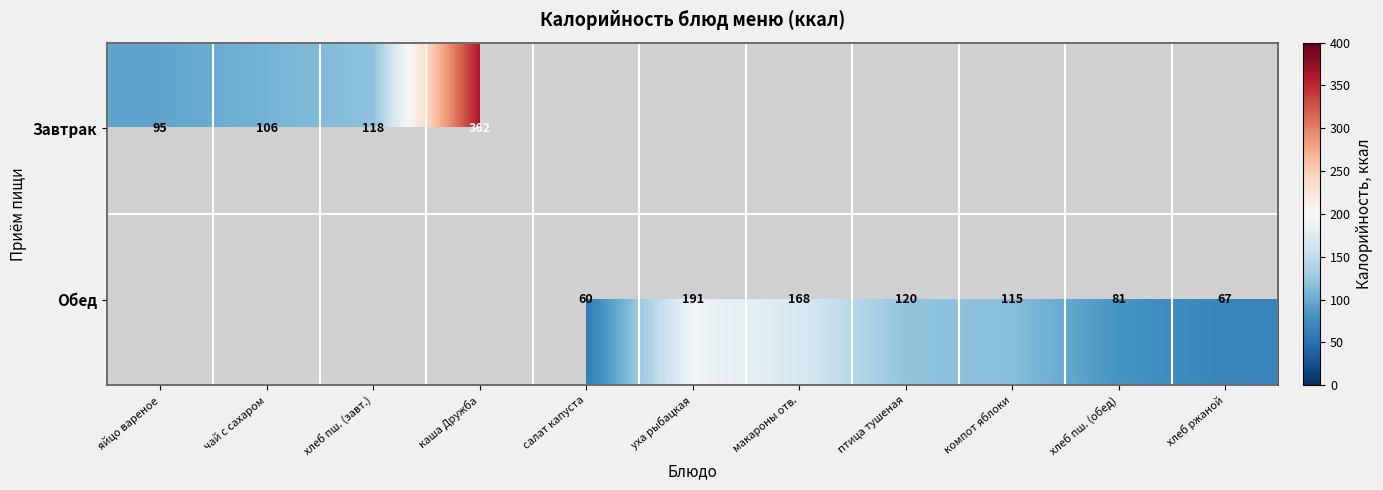

The value of Завтрак at яйцо вареное is 41. True or false?

False